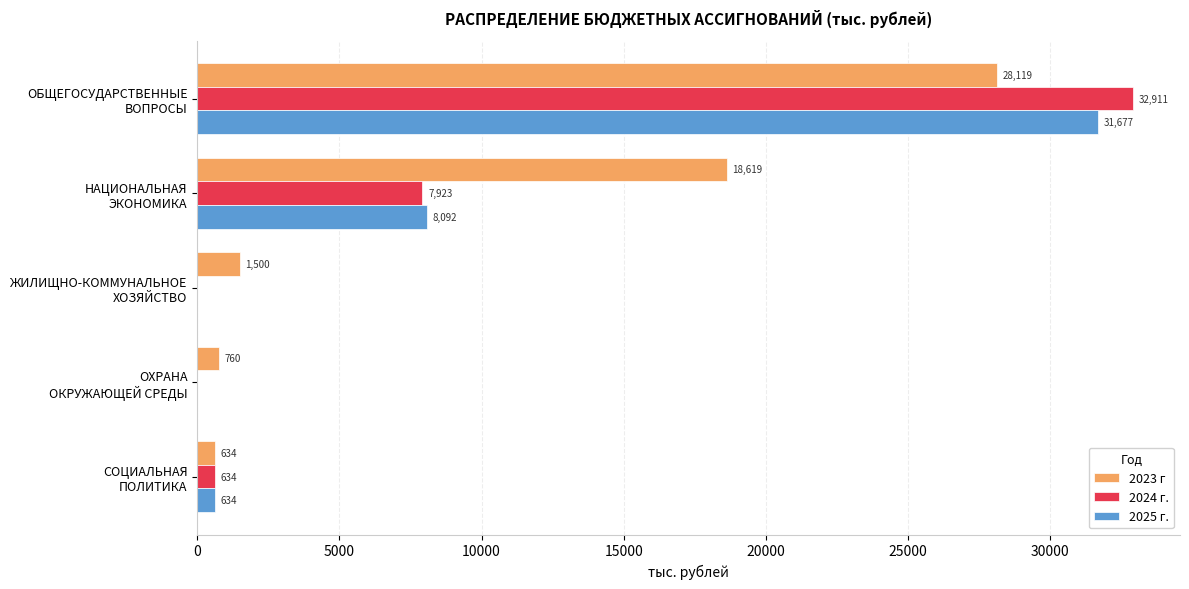

Which series has the largest total across all categories?

2023 г